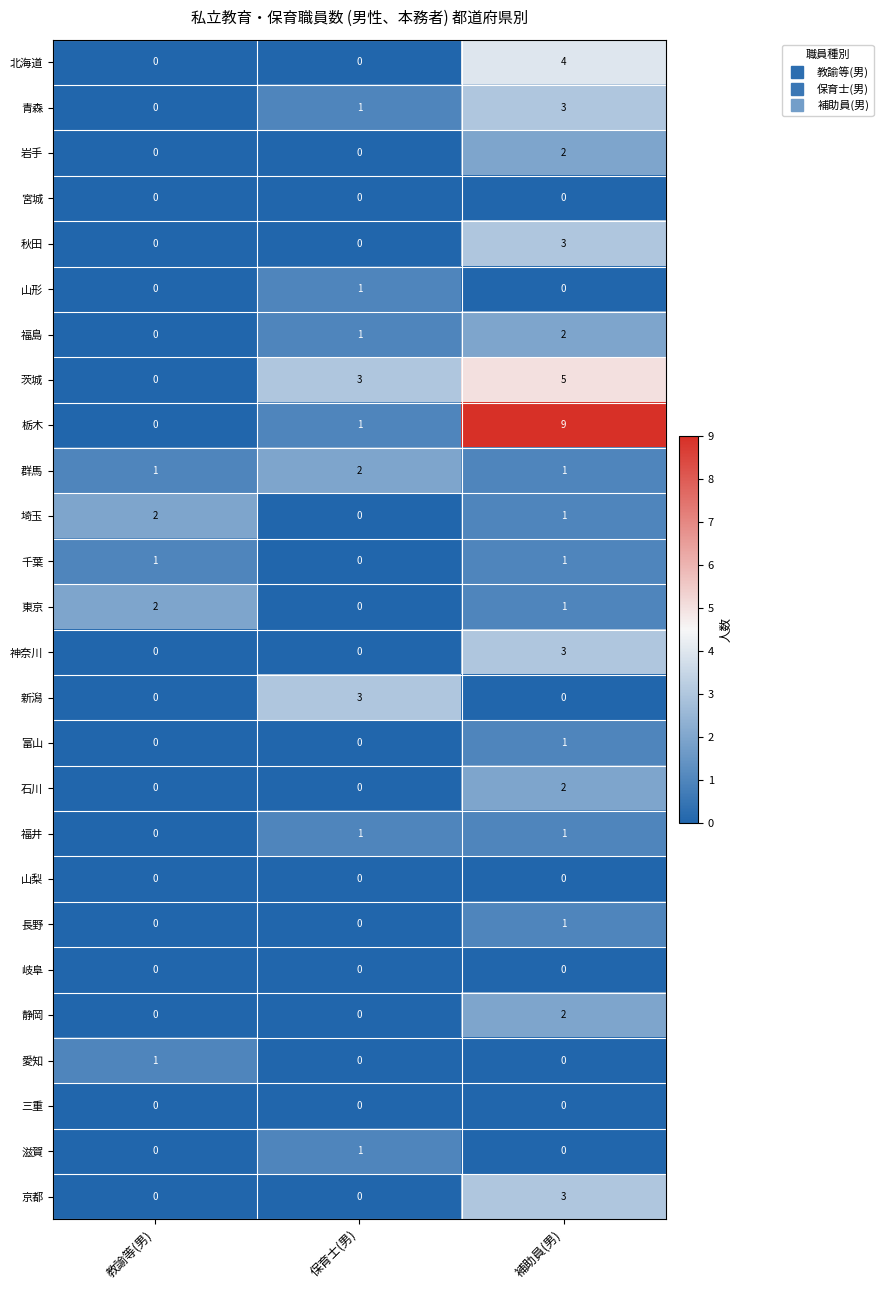

Which series changed the most between 保育士(男) and 補助員(男)?

栃木